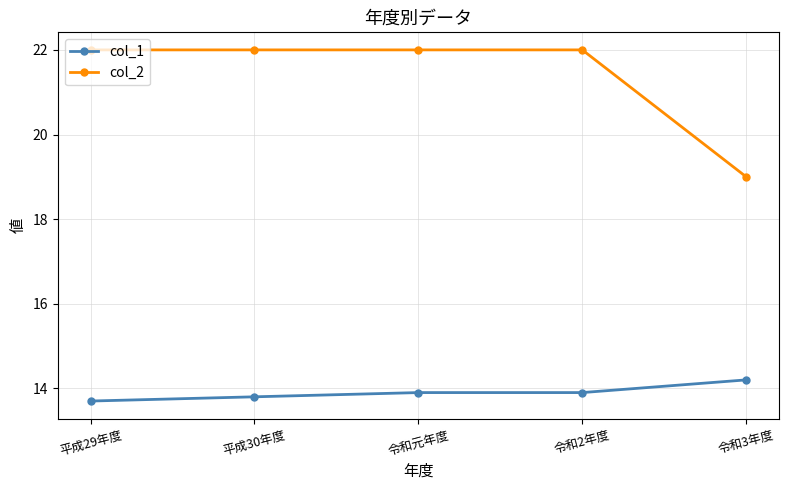

What is the value of the col_1 point at the 3rd from the left?

13.9